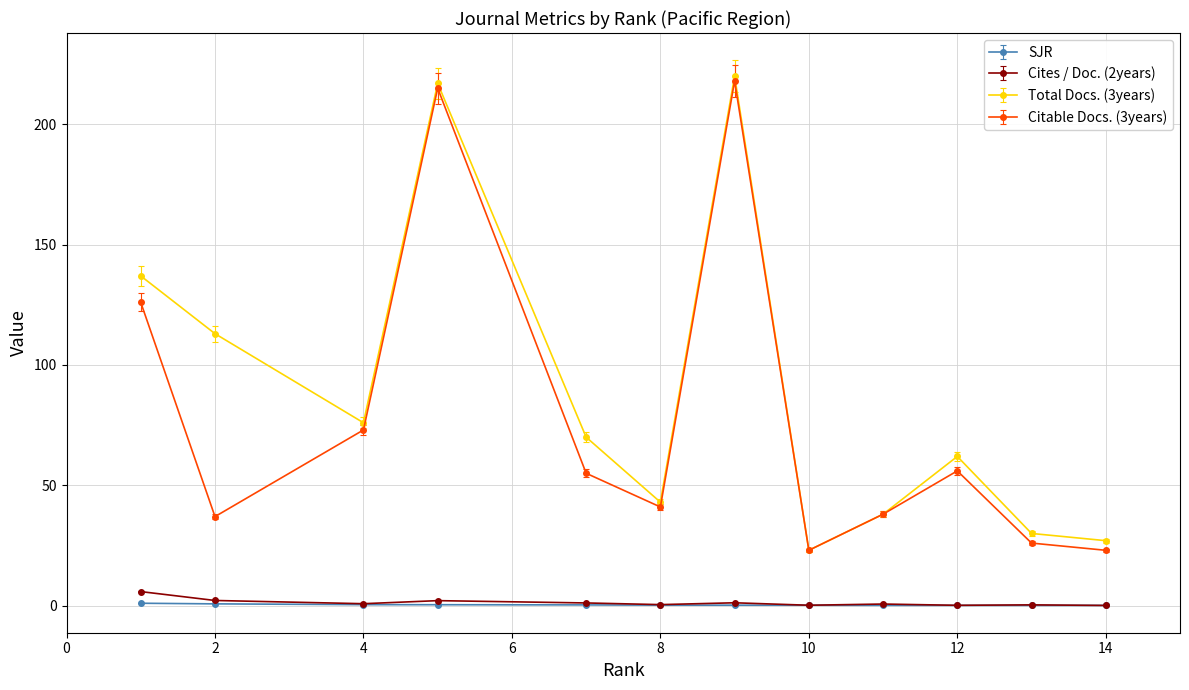

What is the difference between the second highest and minimum values in the Cites / Doc. (2years) series?

2.1